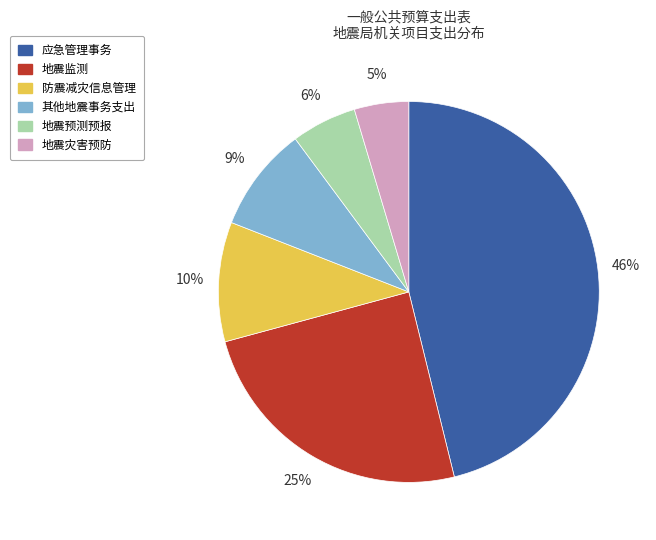

Combined, do 地震预测预报 and 应急管理事务 account for over 50%?

Yes